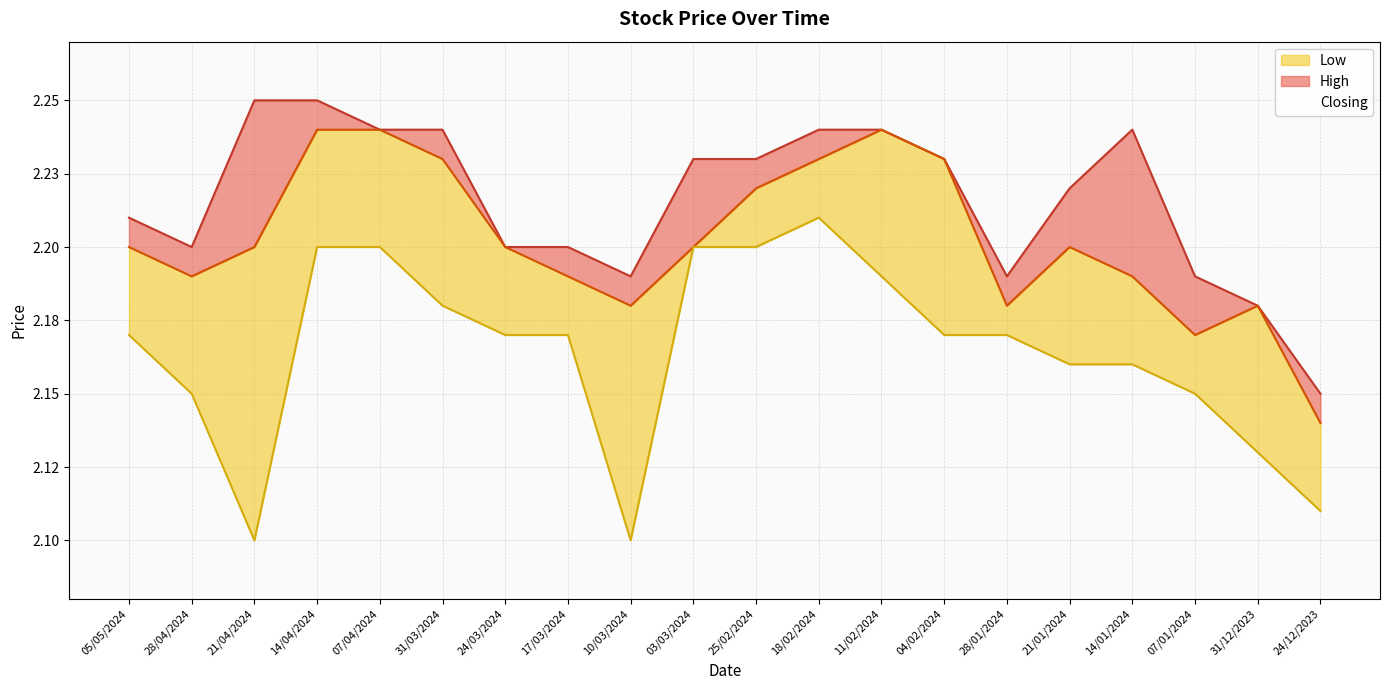

List the labels in order of High value, largest first.

21/04/2024, 14/04/2024, 07/04/2024, 31/03/2024, 18/02/2024, 11/02/2024, 14/01/2024, 03/03/2024, 25/02/2024, 04/02/2024, 21/01/2024, 05/05/2024, 28/04/2024, 24/03/2024, 17/03/2024, 10/03/2024, 28/01/2024, 07/01/2024, 31/12/2023, 24/12/2023